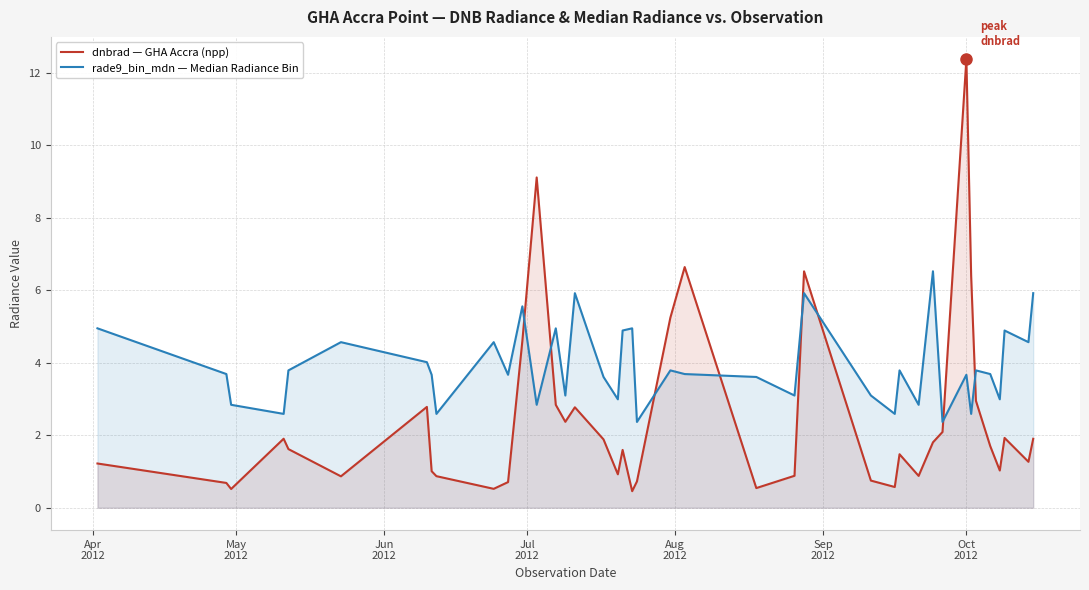

What is the average value of the dnbrad — GHA Accra (npp) series?

2.4